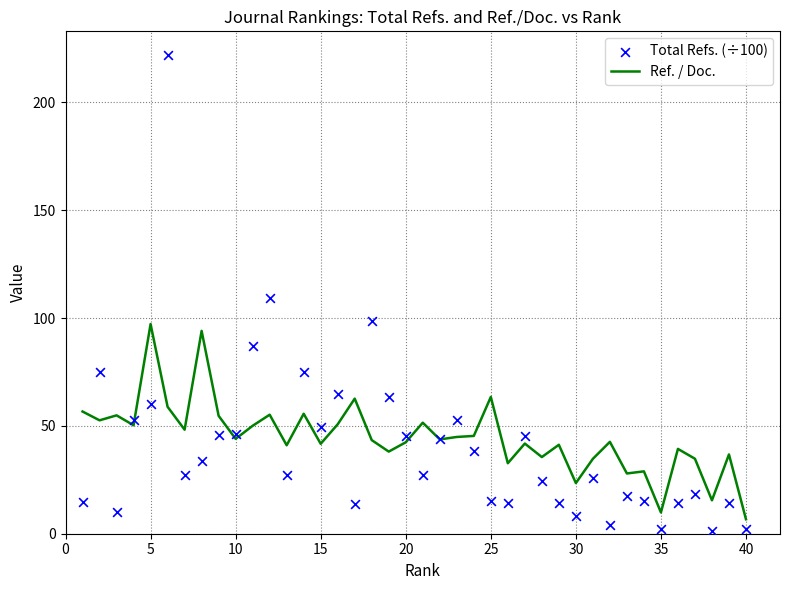

At how many categories does at least one series exceed 152?

1